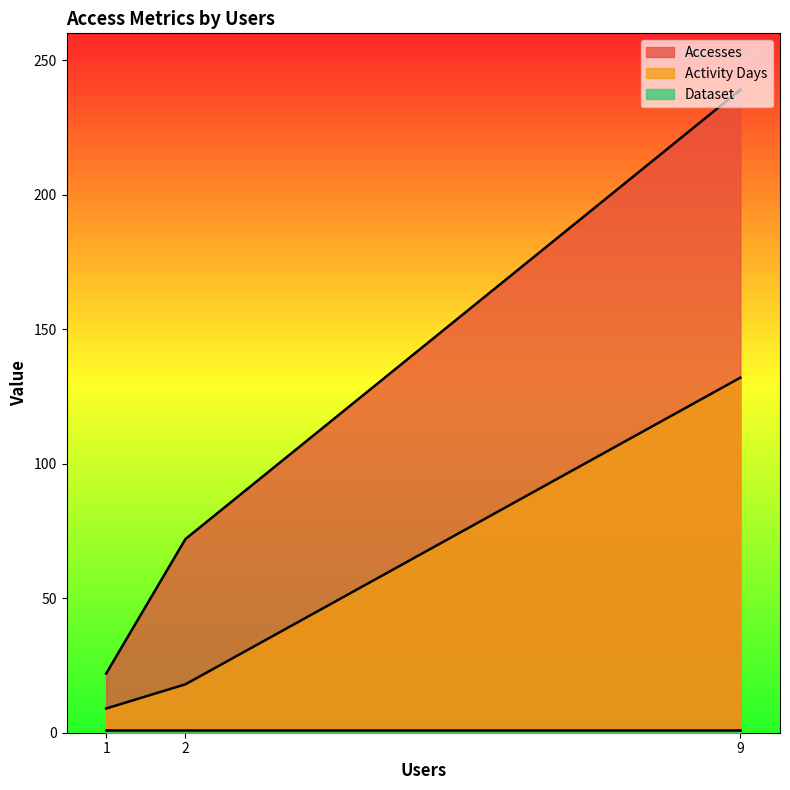

At which category does the chart reach its minimum across all series?

9